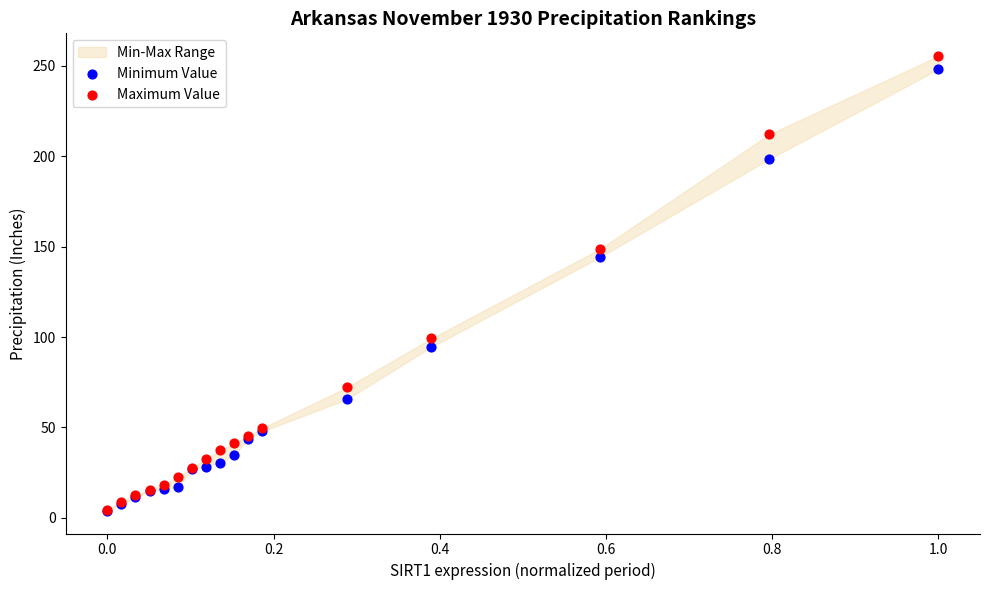

In the Maximum Value series, what Y value is closest to 129?

148.8